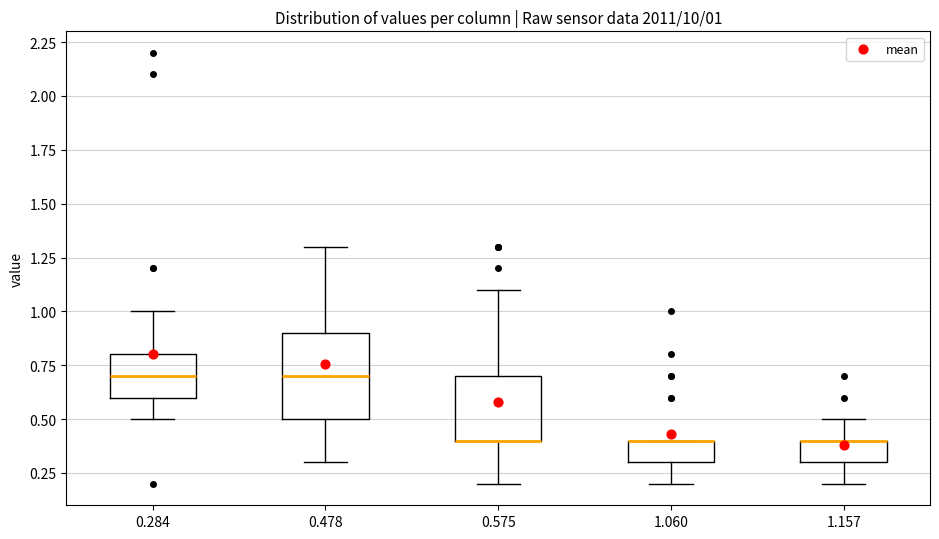

Which box is the tallest, from its lower edge to its upper edge?

0.478